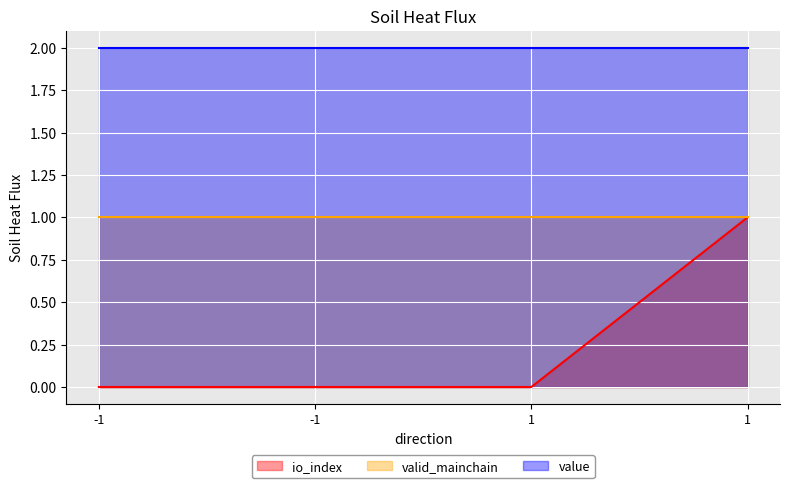

Which series changed the most between -1 and -1?

io_index